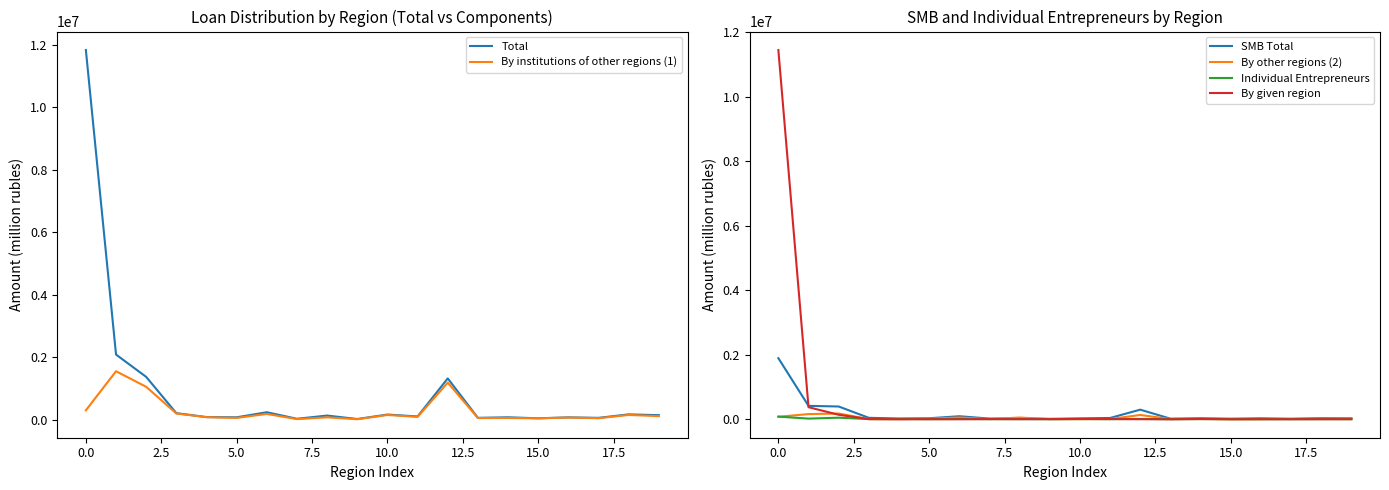

True or false: SMB Total and Total cross at least once.

False